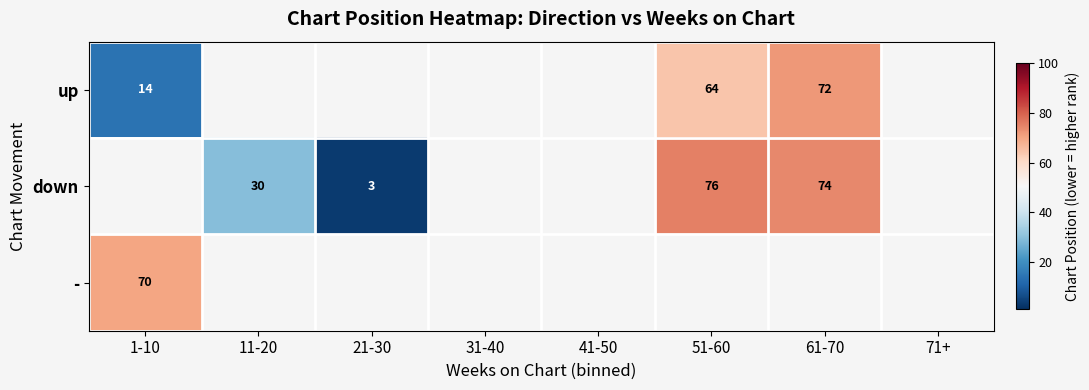

The value of up at 61-70 is 72. True or false?

True